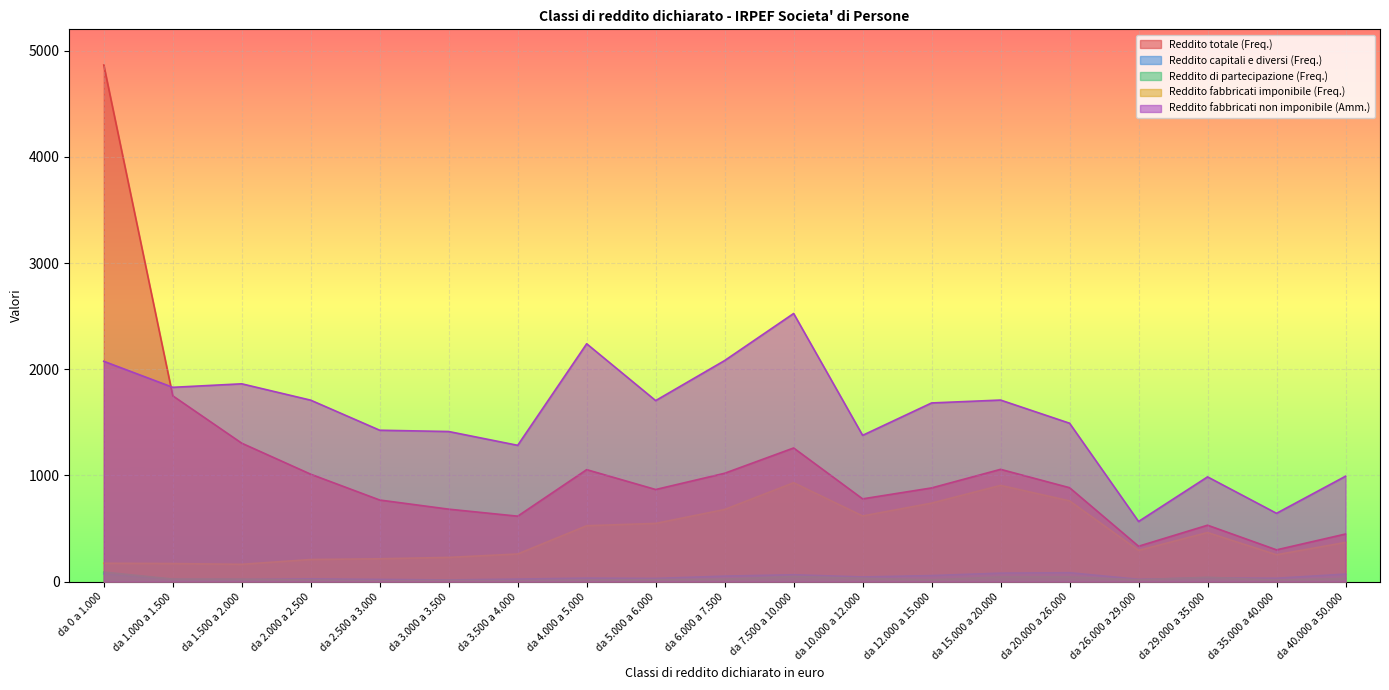

What is the difference between the highest and lowest values at da 2.000 a 2.500?

1694